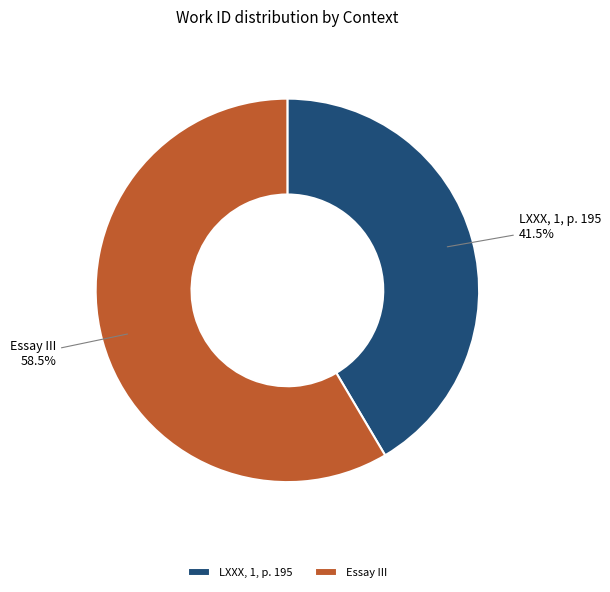

Approximately how many times larger is the value at LXXX, 1, p. 195 compared to Essay III?

0.7